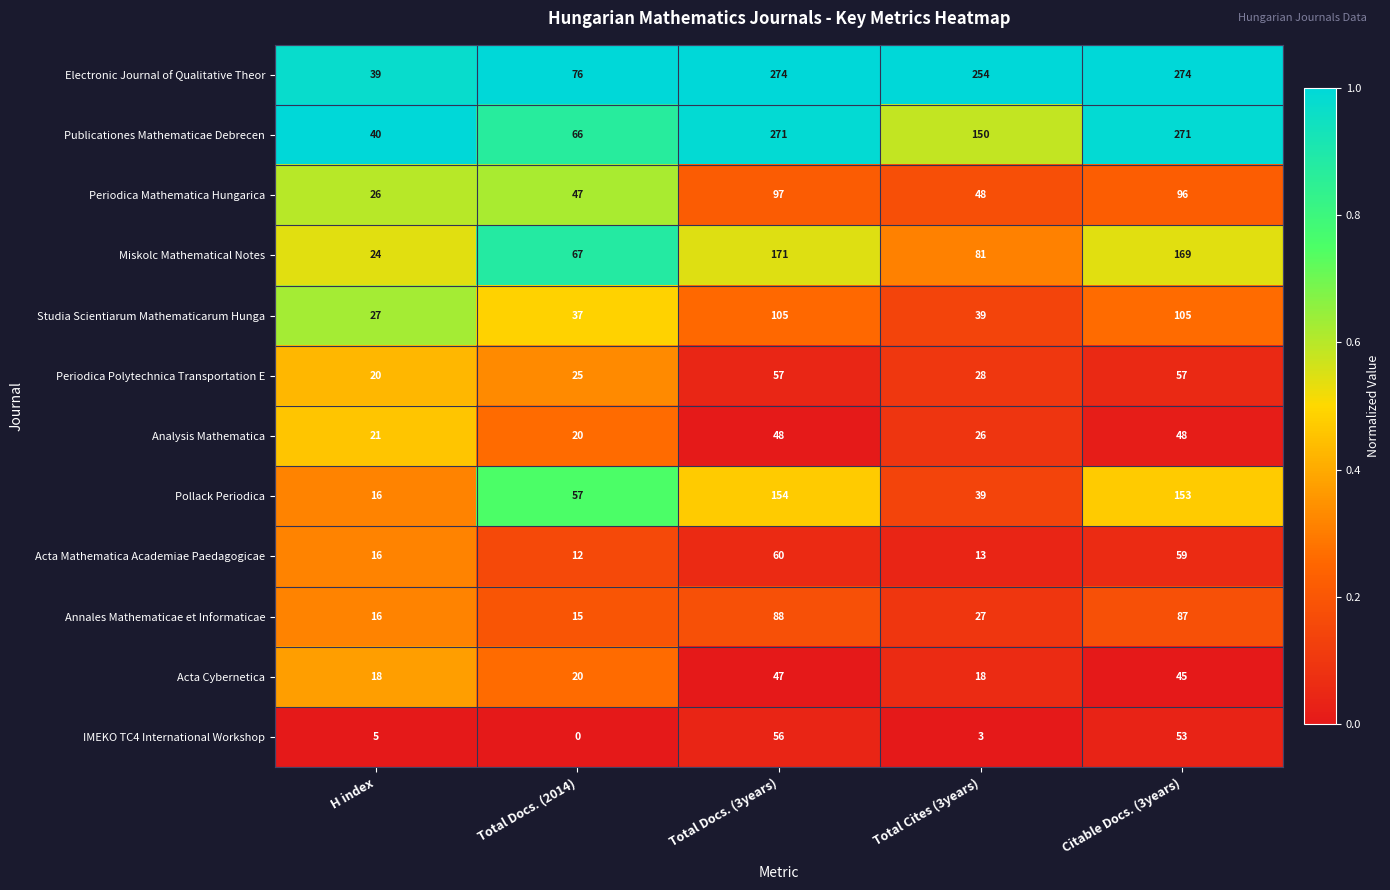

What is the difference between the Studia Scientiarum Mathematicarum Hunga values at H index and Total Docs. (2014)?

10